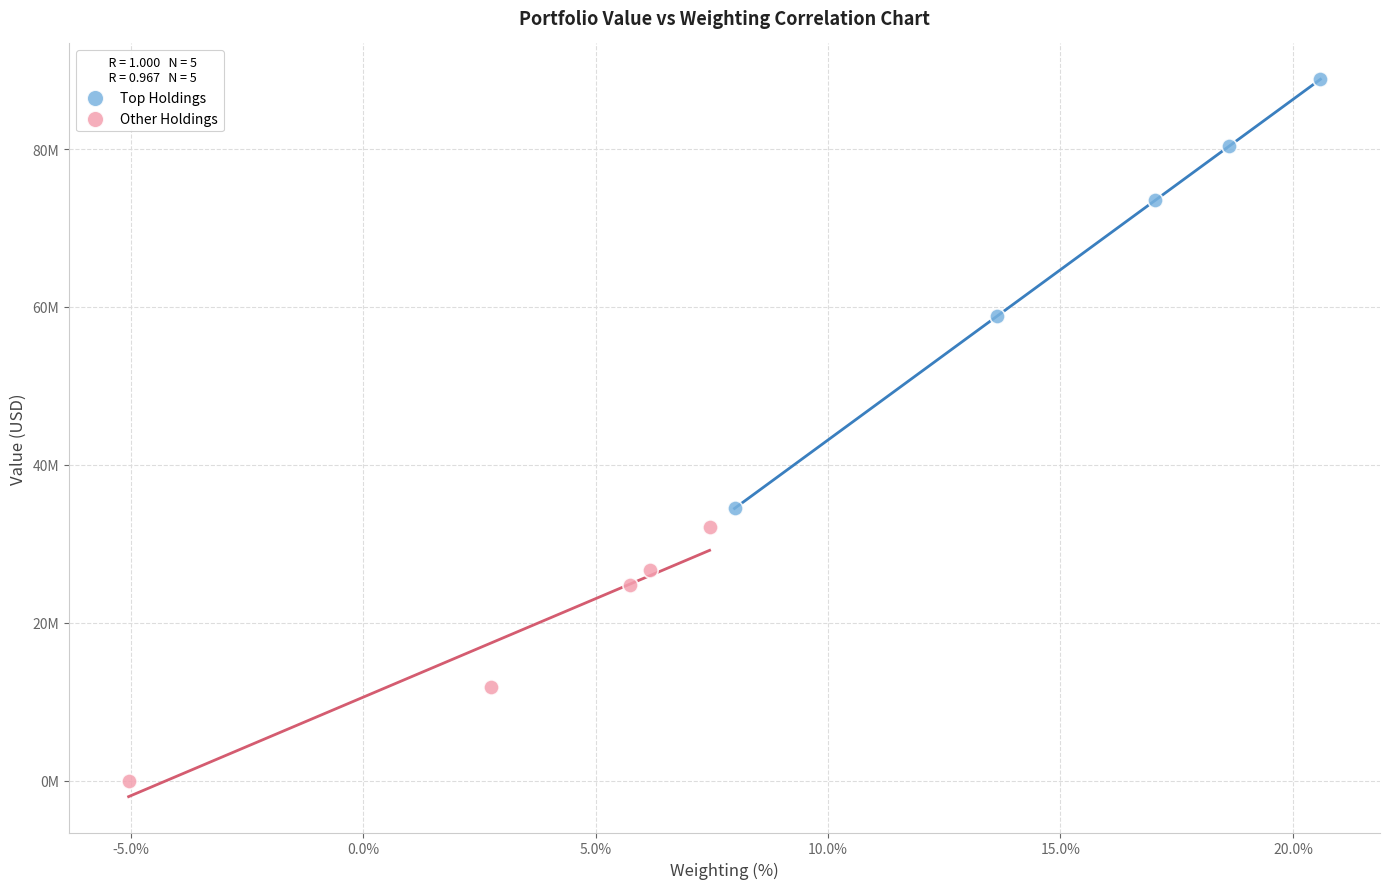

Which series contains the lowest Y value?

Other Holdings